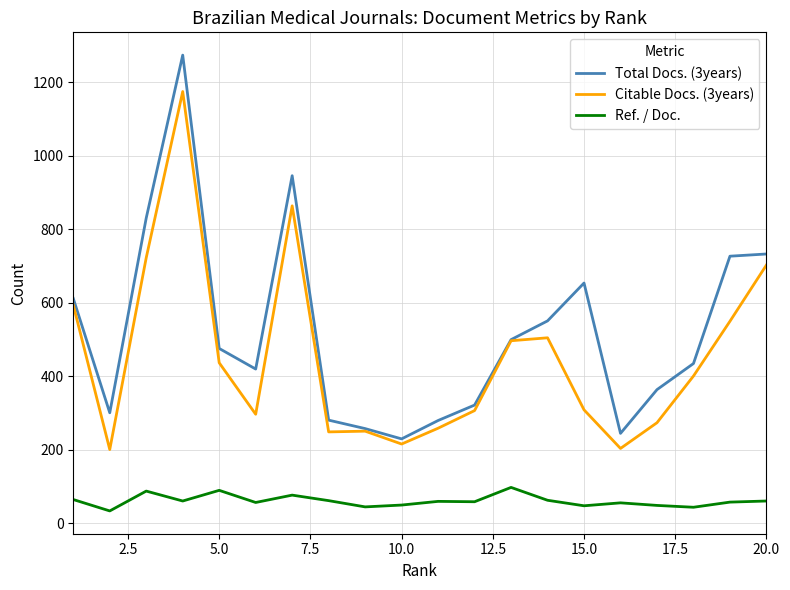

List the series in order of their peak value, highest first.

Total Docs. (3years), Citable Docs. (3years), Ref. / Doc.